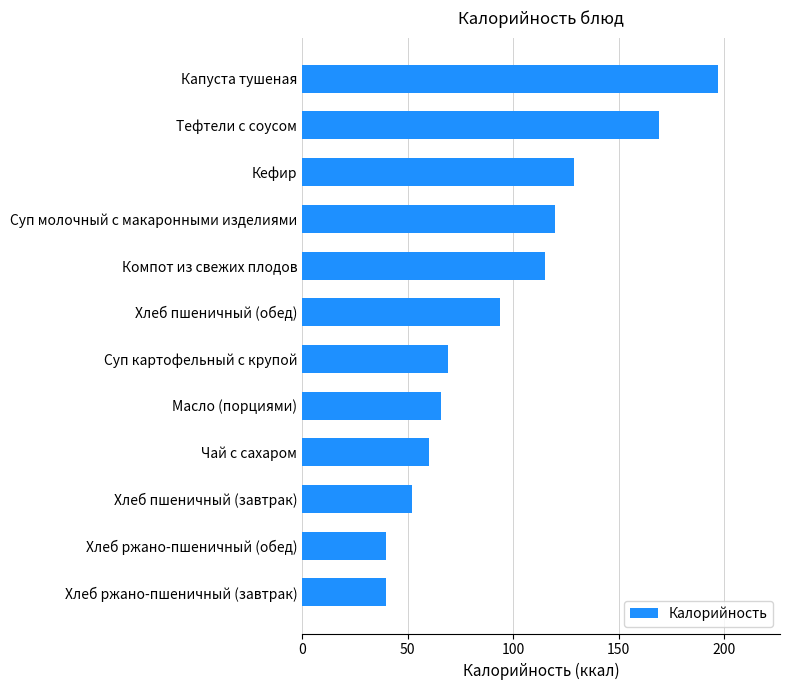

The value at Капуста тушеная is 197. True or false?

True